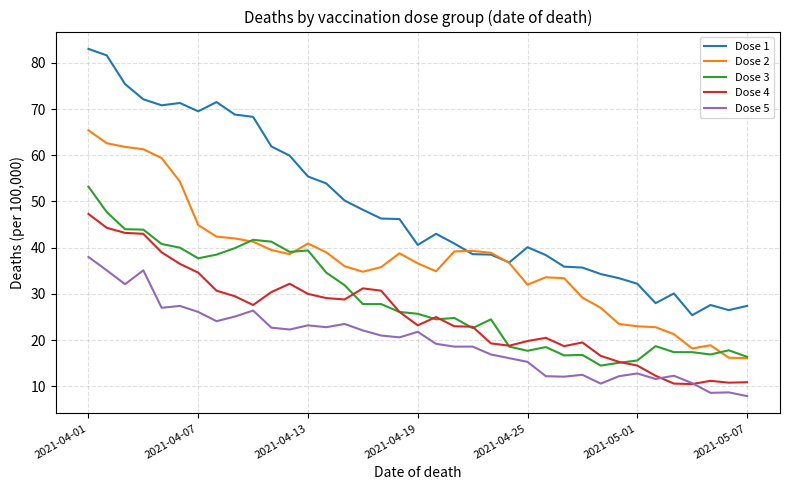

What is the lowest value of the Dose 4 series?

10.5